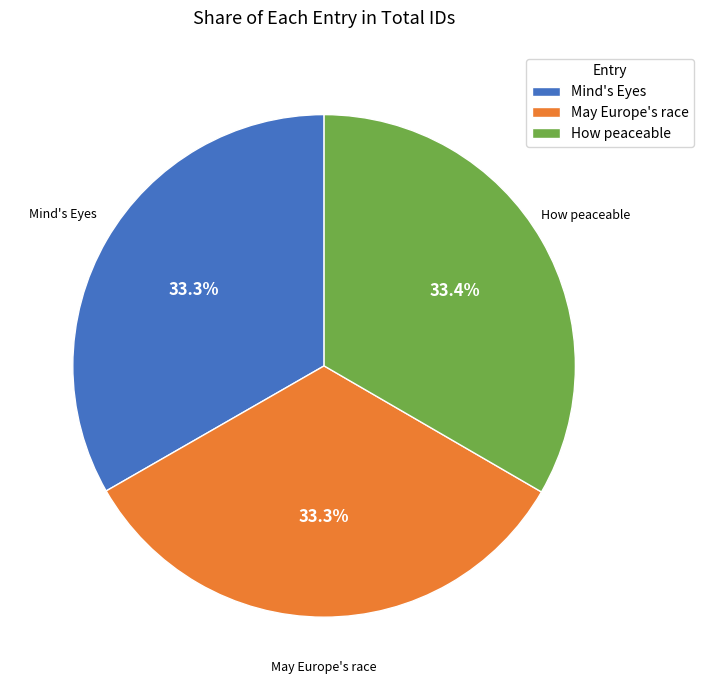

True or false: Mind's Eyes accounts for 33% of the total.

True